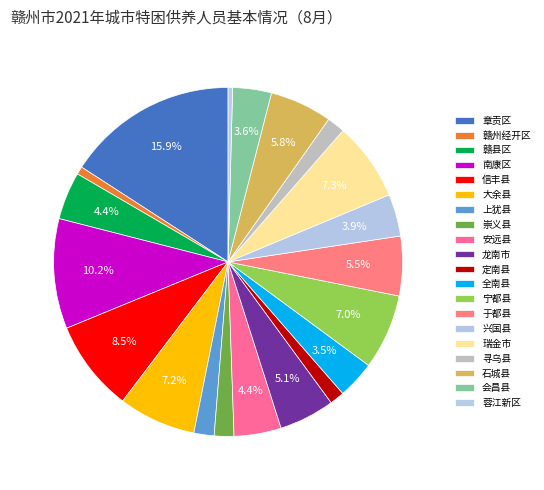

Which category has the biggest portion of the pie?

章贡区